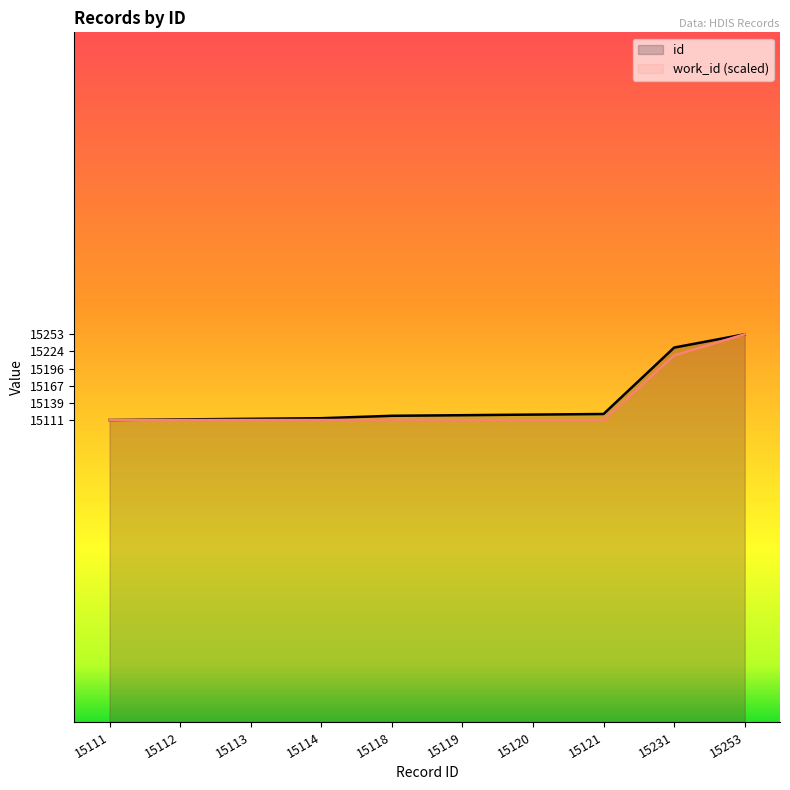

Is it true that work_id (scaled) equals 15218.0 at 15231?

True